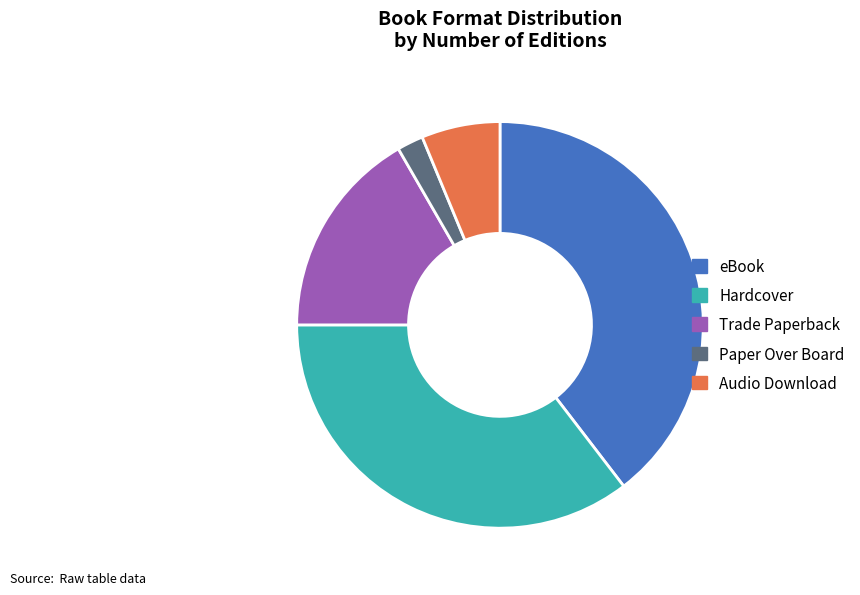

Is the sum of Trade Paperback and Paper Over Board greater than half?

No